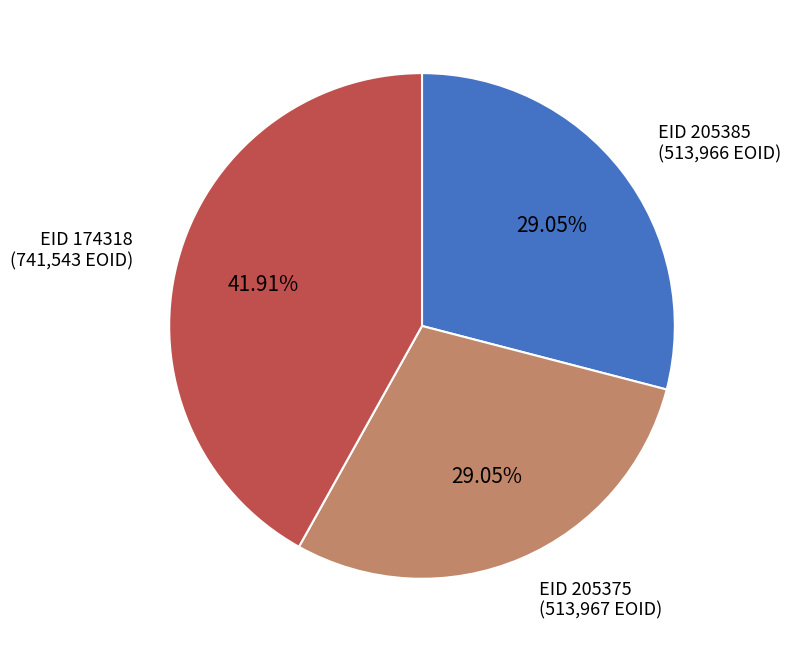

Does any single category account for the majority?

No